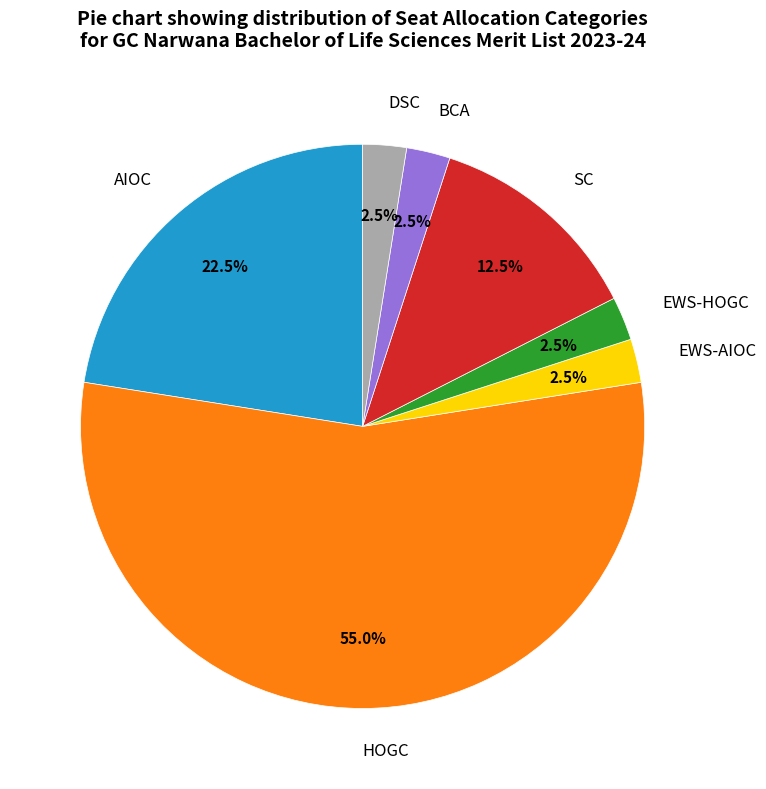

Is there a majority slice in this chart?

Yes